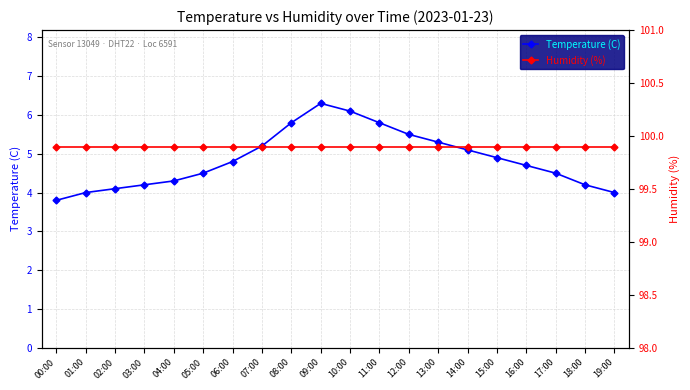

What is the label of the 14th point from the right?

06:00